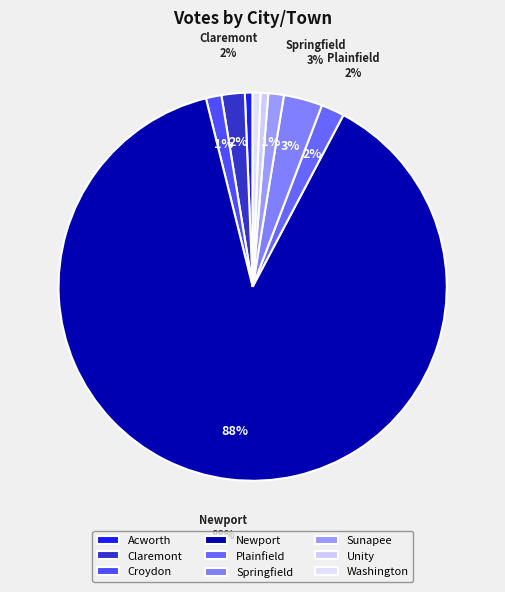

To the nearest percent, what percentage of the pie is Acworth?

1%